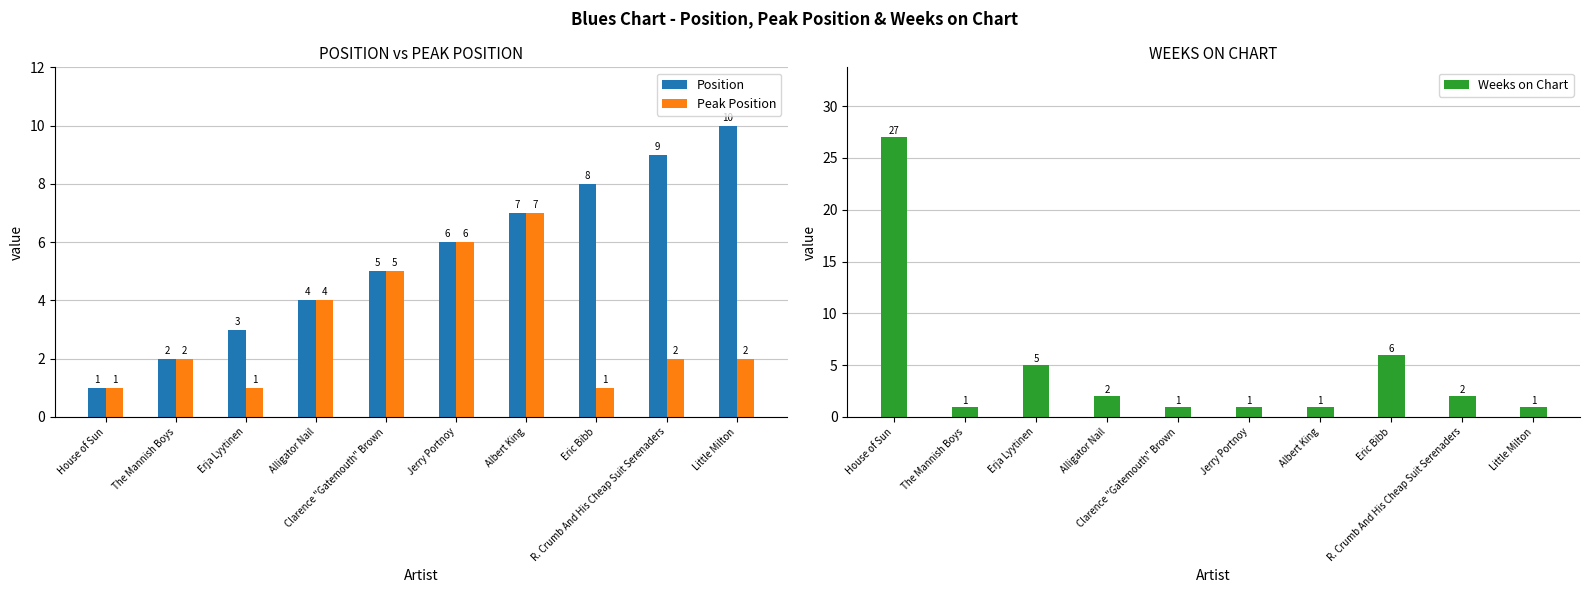

The value of Position at R. Crumb And His Cheap Suit Serenaders is 13. True or false?

False